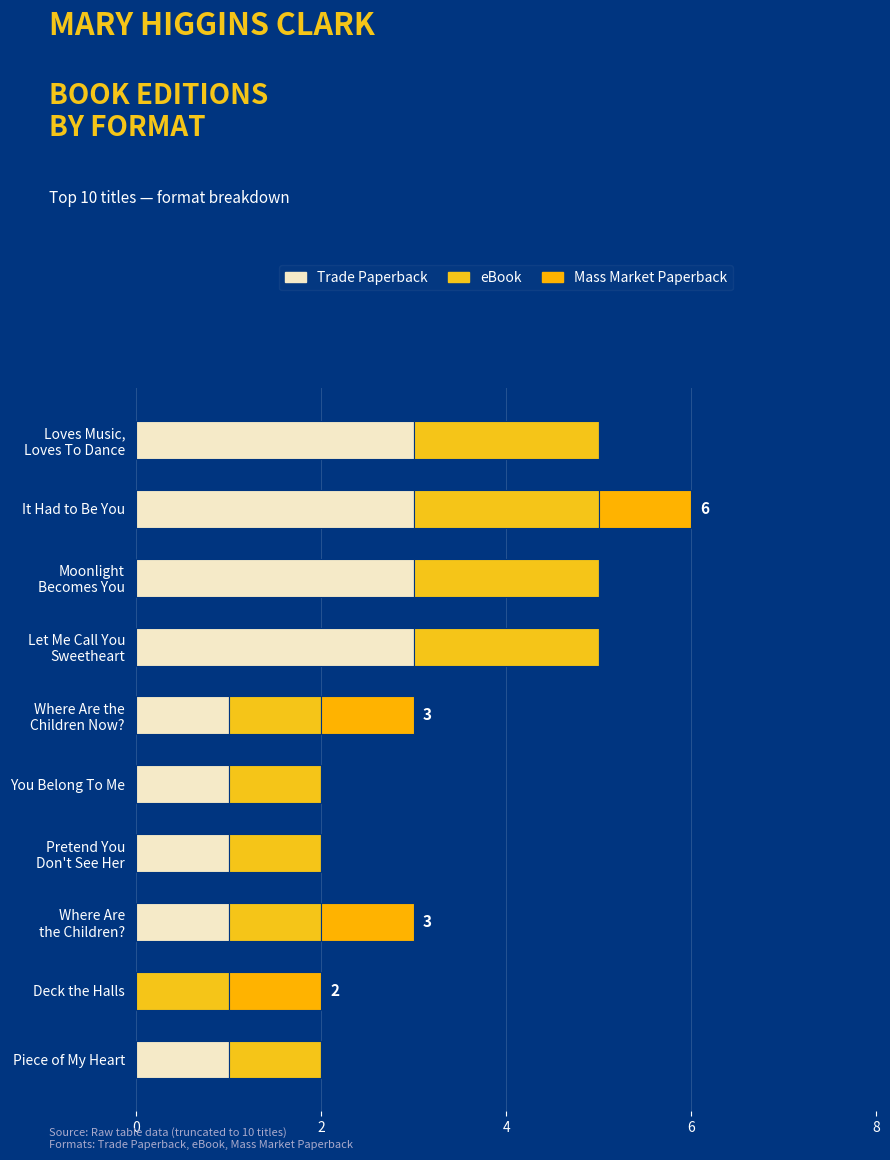

How many series are shown in this chart?

3